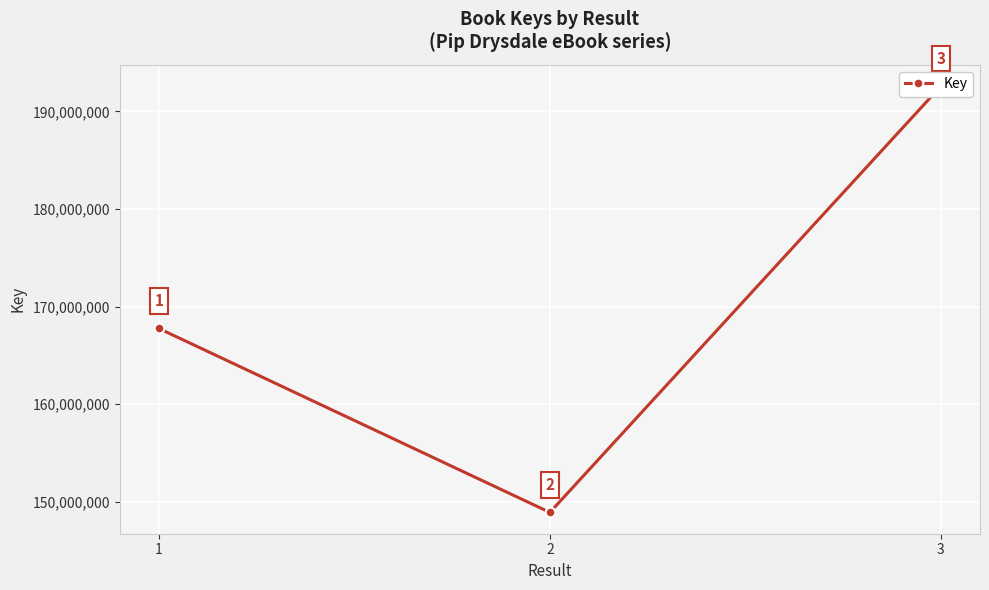

Reading left to right, list all the values displayed in this chart.

1=167752548	2=148895566	3=192600268